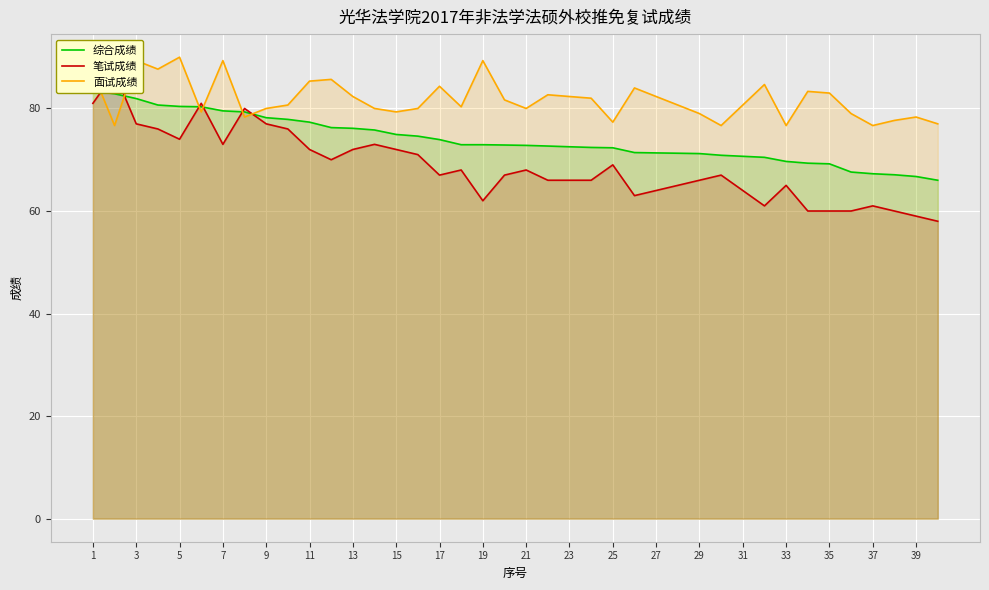

Is it true that 面试成绩 equals 78.3 at 39?

True